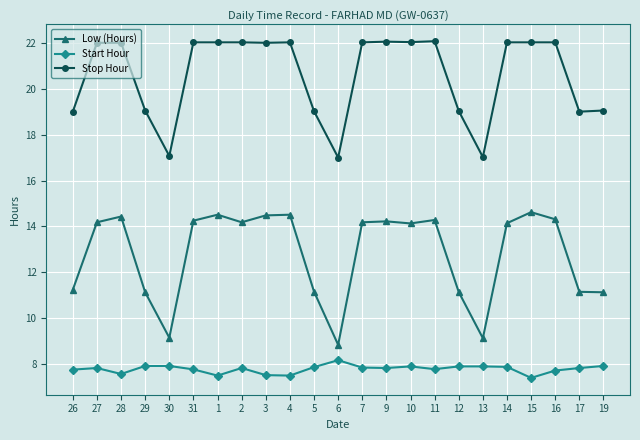

What are all the series names shown in the legend?

Low (Hours), Start Hour, Stop Hour